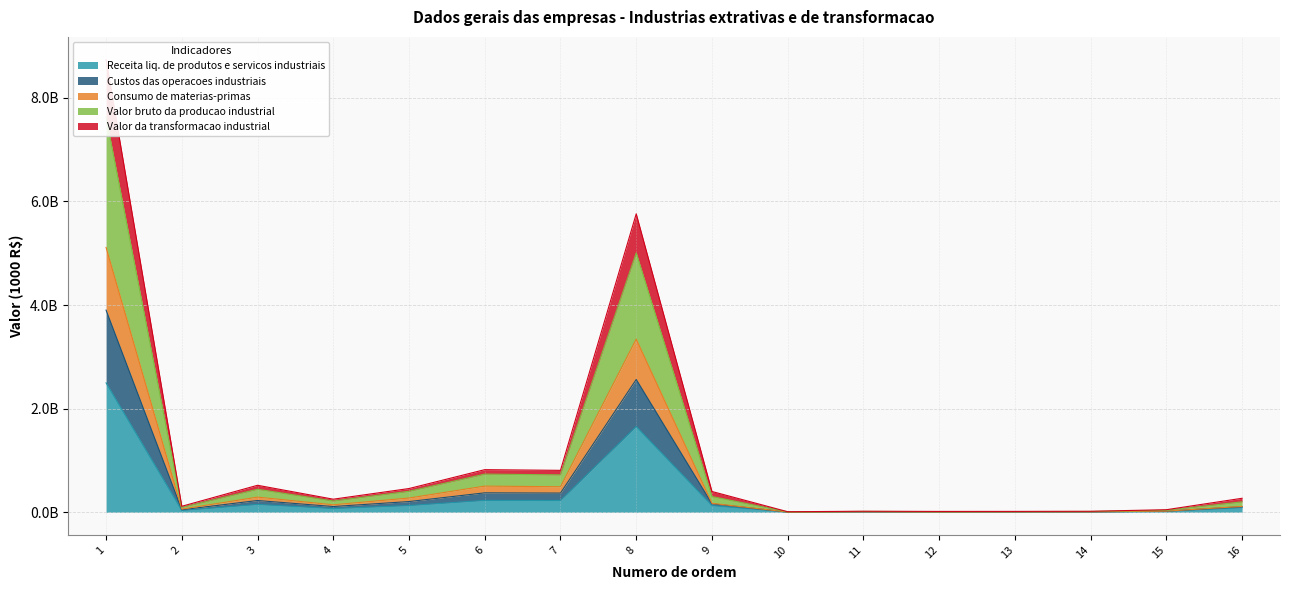

True or false: Receita liq. de produtos e servicos industriais and Valor da transformacao industrial cross at least once.

False